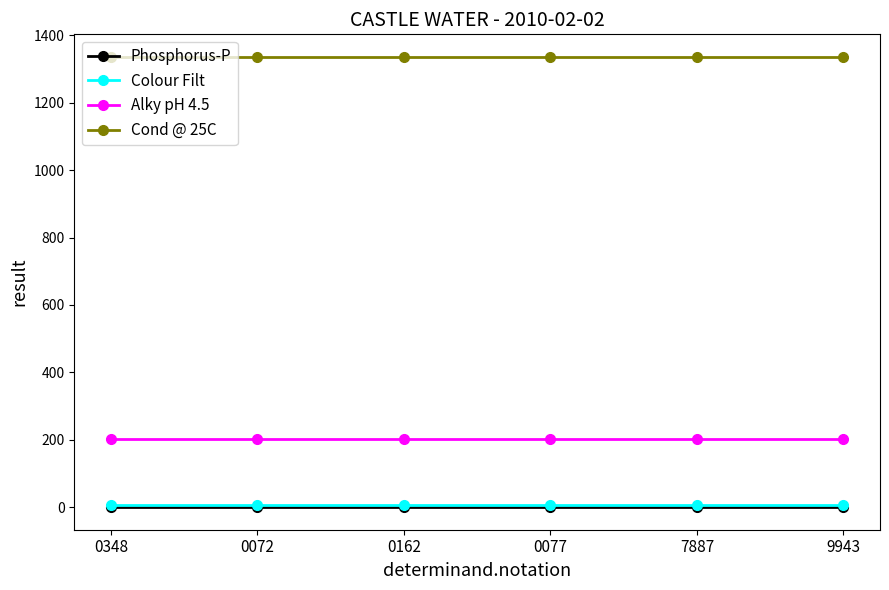

What is the value of the Alky pH 4.5 point at the 6th from the left?

202.0